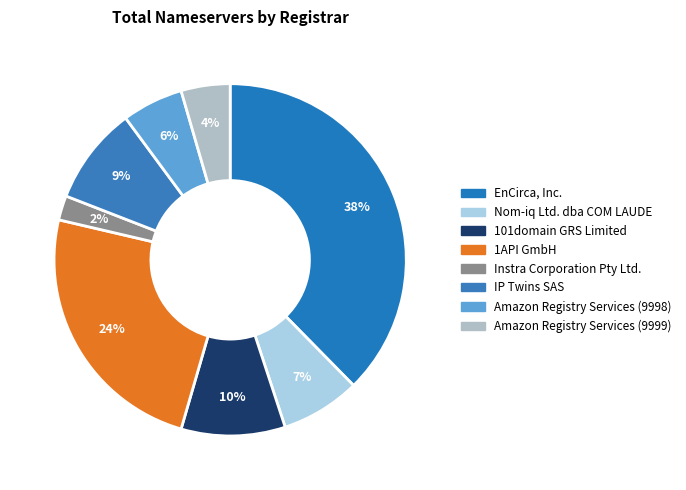

How many segments does this pie chart have?

8